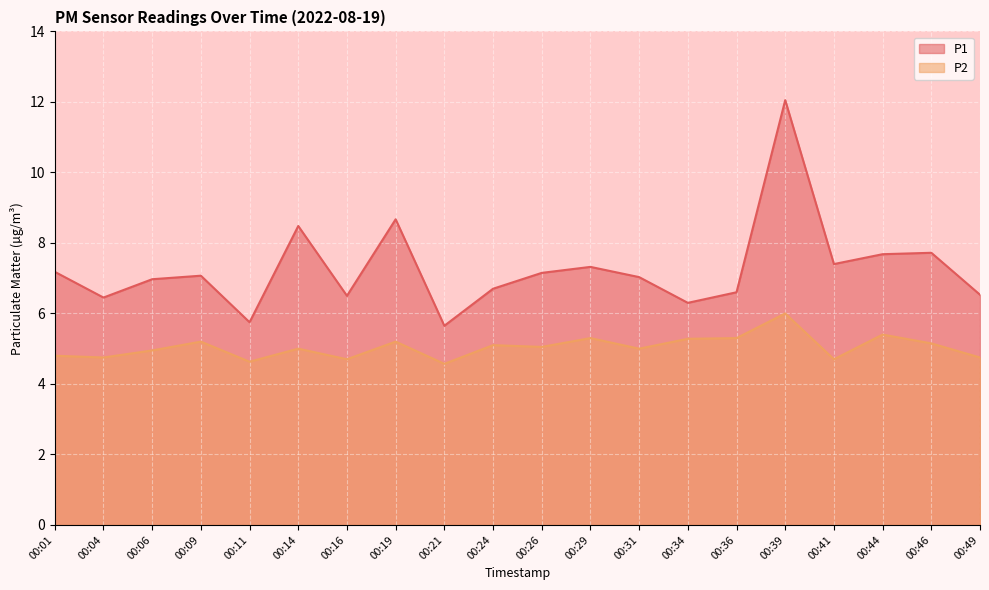

What is the difference between the maximum and minimum values in the P2 series?

1.4